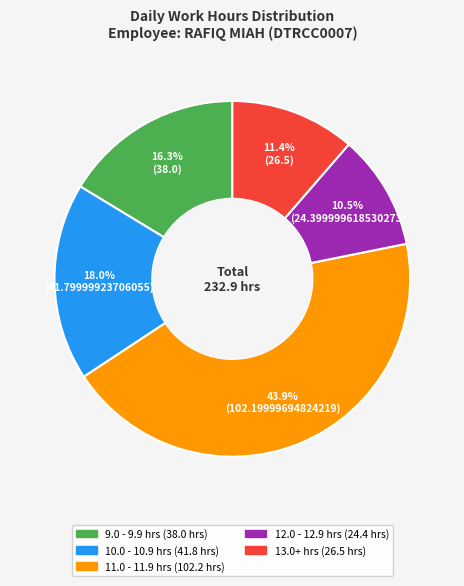

Does any single category account for the majority?

No